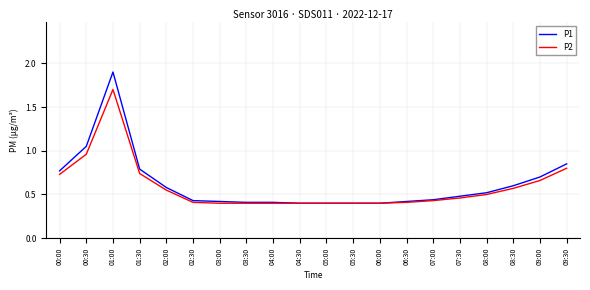

What is the sum of the P2 values at 00:30 and 09:00?

1.6